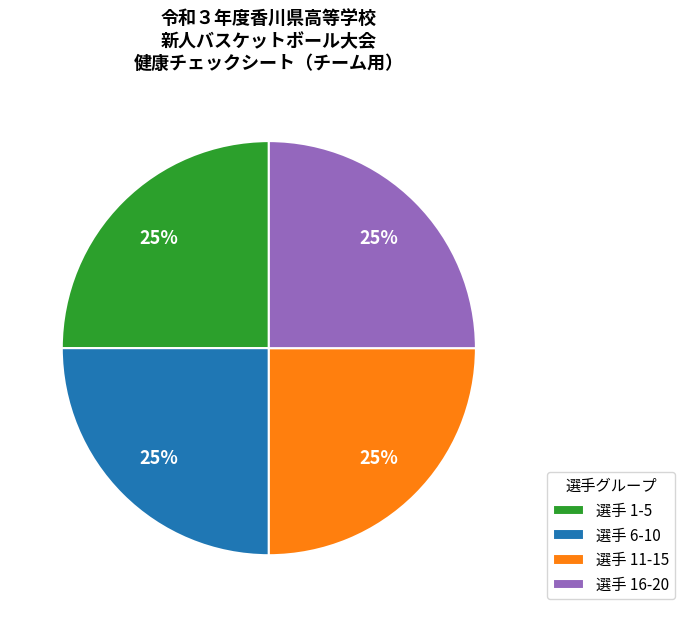

How many segments does this pie chart have?

4